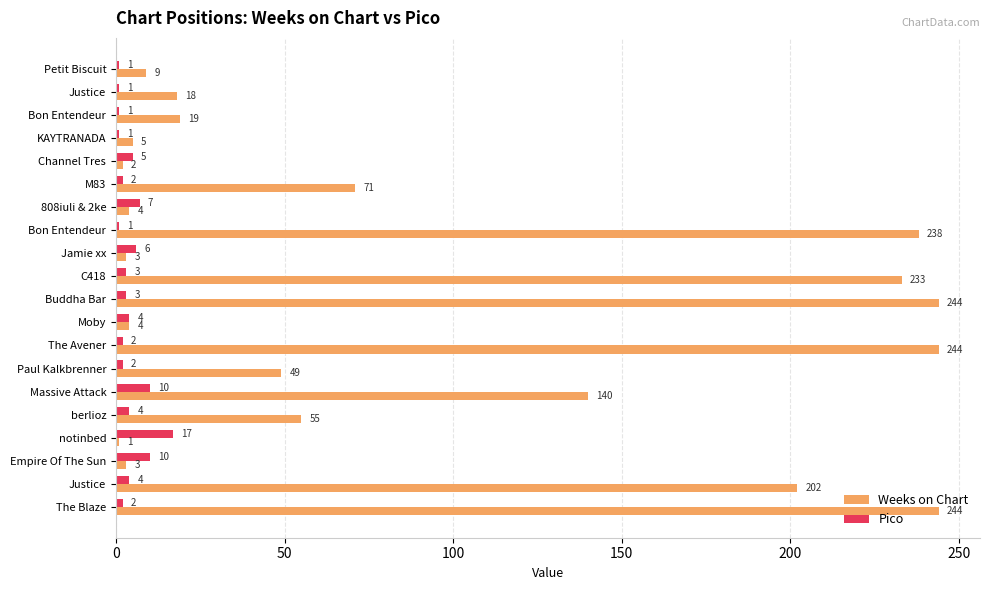

What is the difference between the maximum and minimum values in the Weeks on Chart series?

243